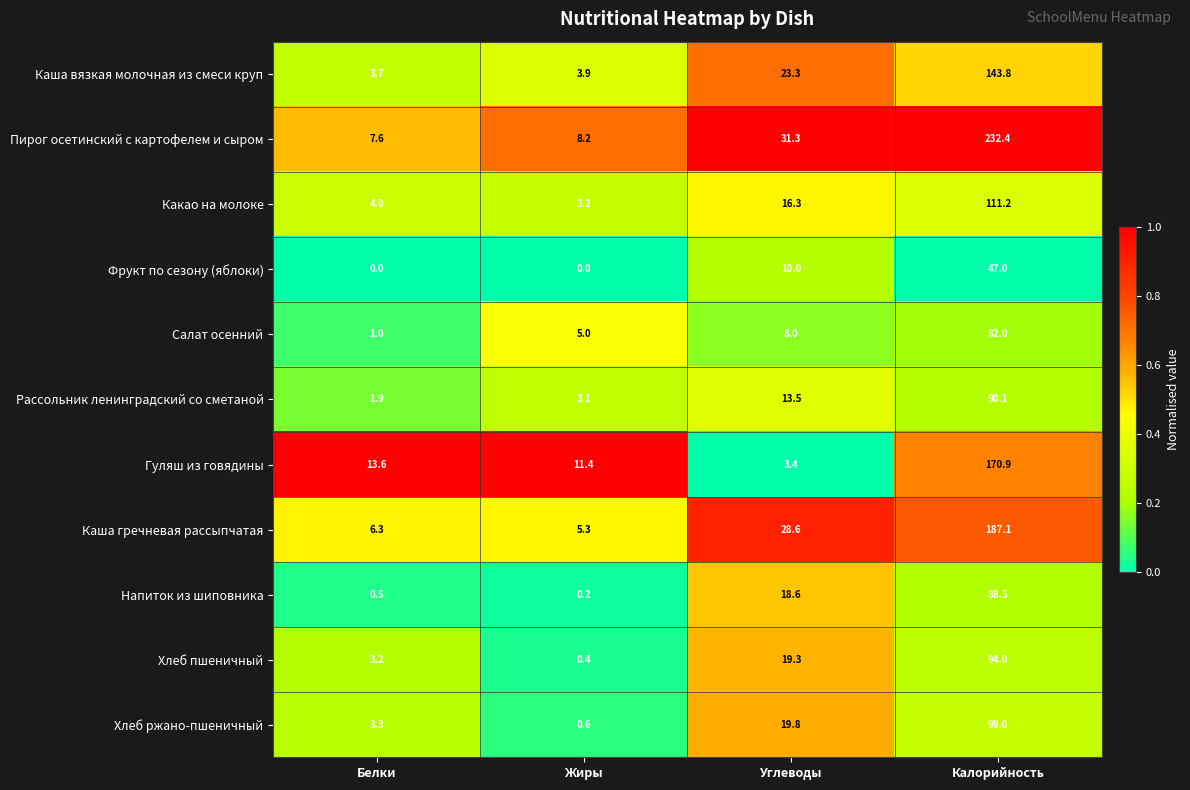

What is the difference between the maximum and minimum values in the Хлеб пшеничный series?

93.6